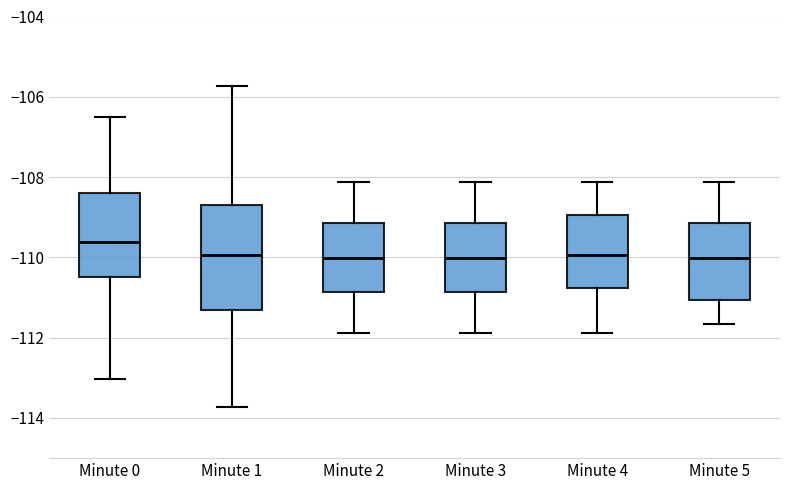

Reading left to right, transcribe this box plot: for each box, give where its median line is, the range the box spans, and where its two whiskers end, as read against the y-axis. The values are not printed on the chart, so give them approximately, as read against the axis.

Minute 0: median -109.6, box -110.4 to -108.4, whiskers -113.0 to -106.6
Minute 1: median -110.0, box -111.4 to -108.6, whiskers -113.8 to -105.8
Minute 2: median -110.0, box -110.8 to -109.2, whiskers -111.8 to -108.2
Minute 3: median -110.0, box -110.8 to -109.2, whiskers -111.8 to -108.2
Minute 4: median -110.0, box -110.8 to -109.0, whiskers -111.8 to -108.2
Minute 5: median -110.0, box -111.0 to -109.2, whiskers -111.6 to -108.2